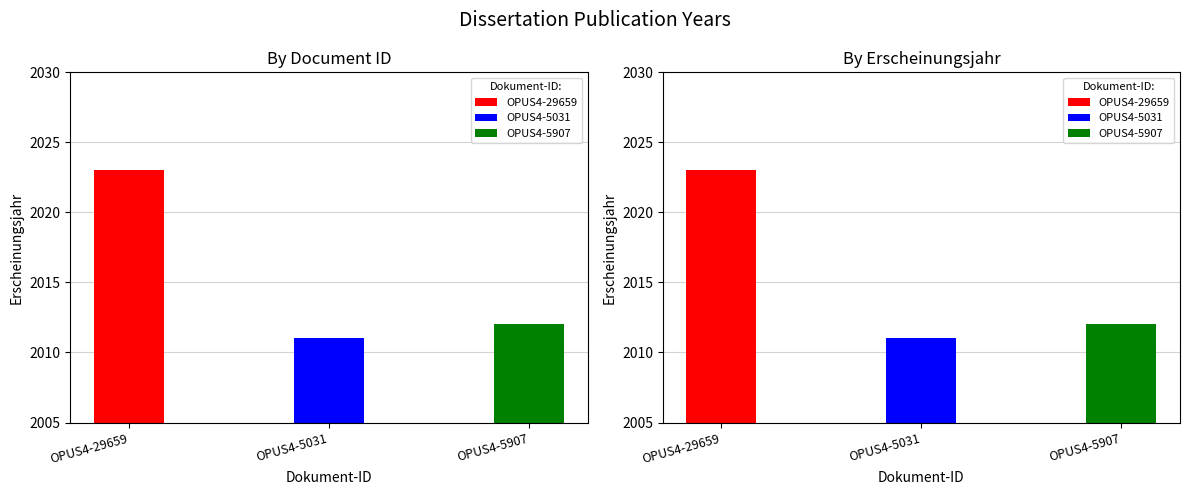

What position from the left is OPUS4-5907?

3